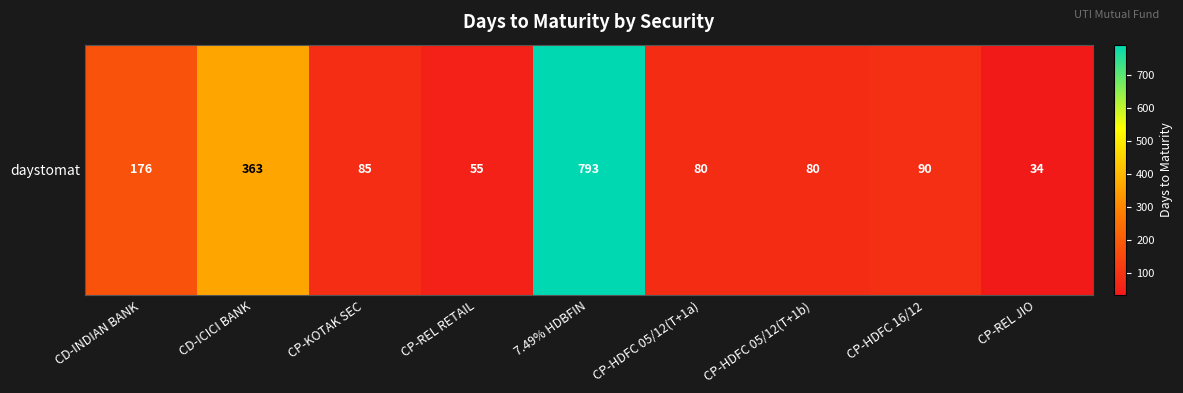

What is the difference between the values at CP-REL RETAIL and CD-INDIAN BANK?

121